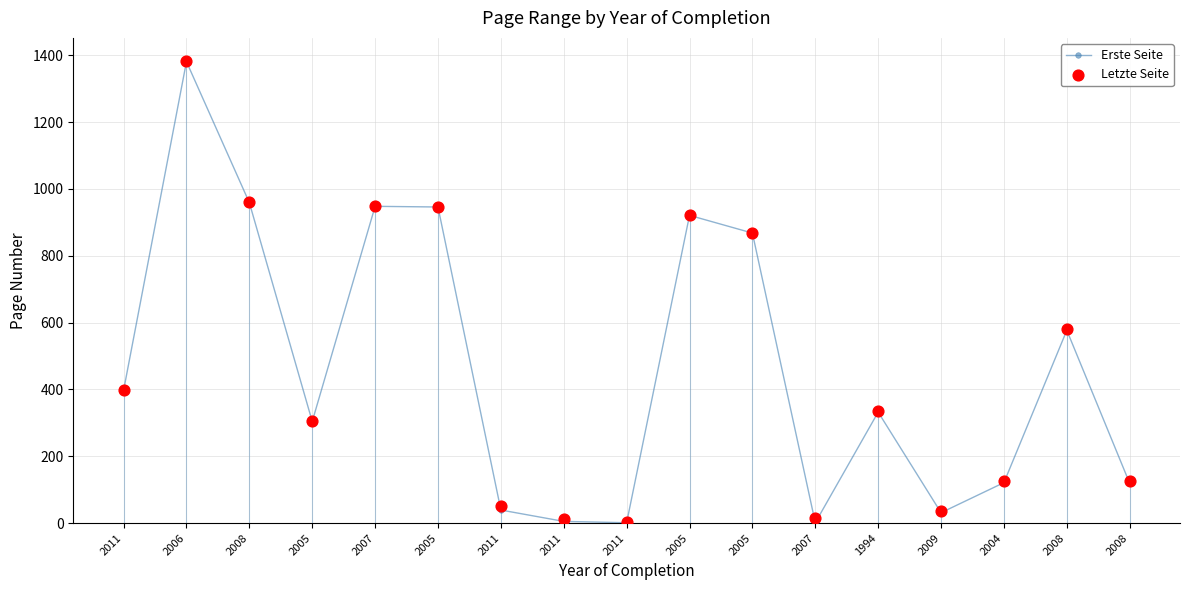

At which category is the sum across all series the highest?

2006